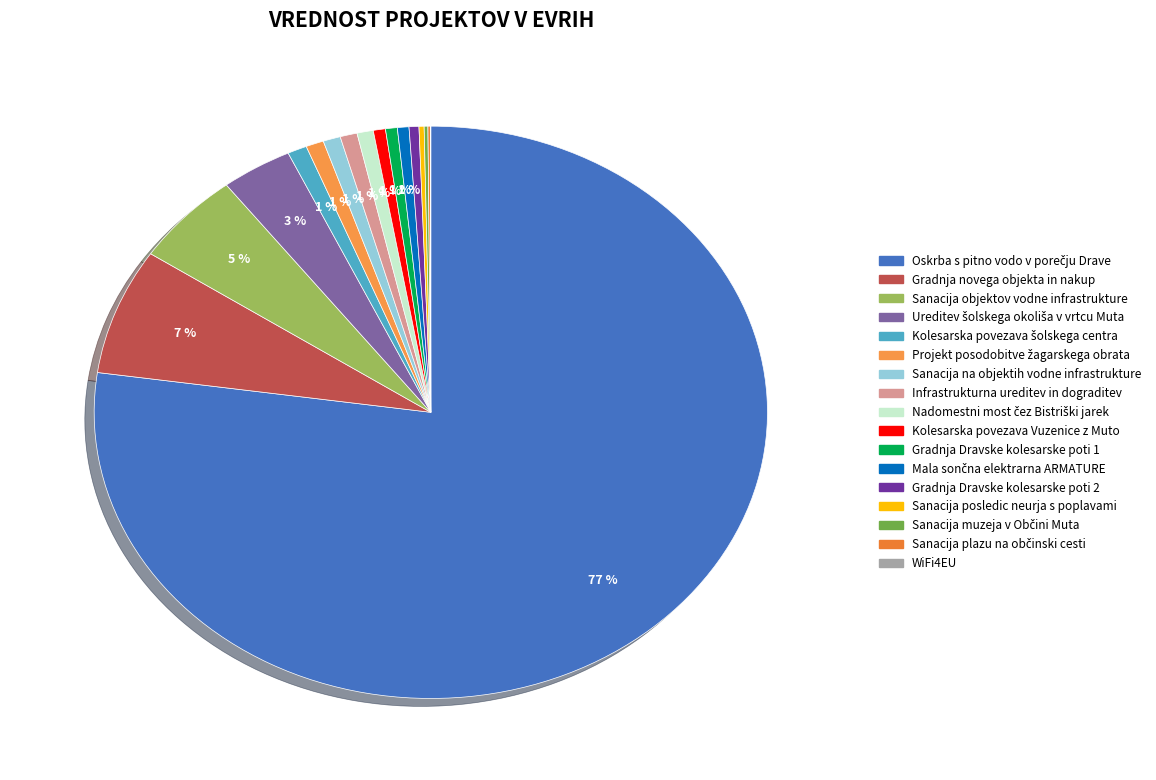

Combined, do Sanacija muzeja v Občini Muta and Mala sončna elektrarna ARMATURE account for over 50%?

No